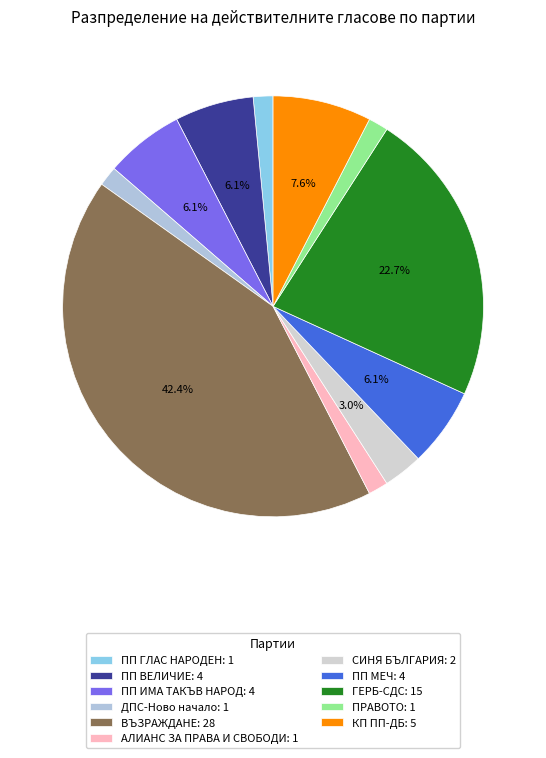

Approximately how many times larger is the value at ПП ВЕЛИЧИЕ compared to КП ПП-ДБ?

0.8